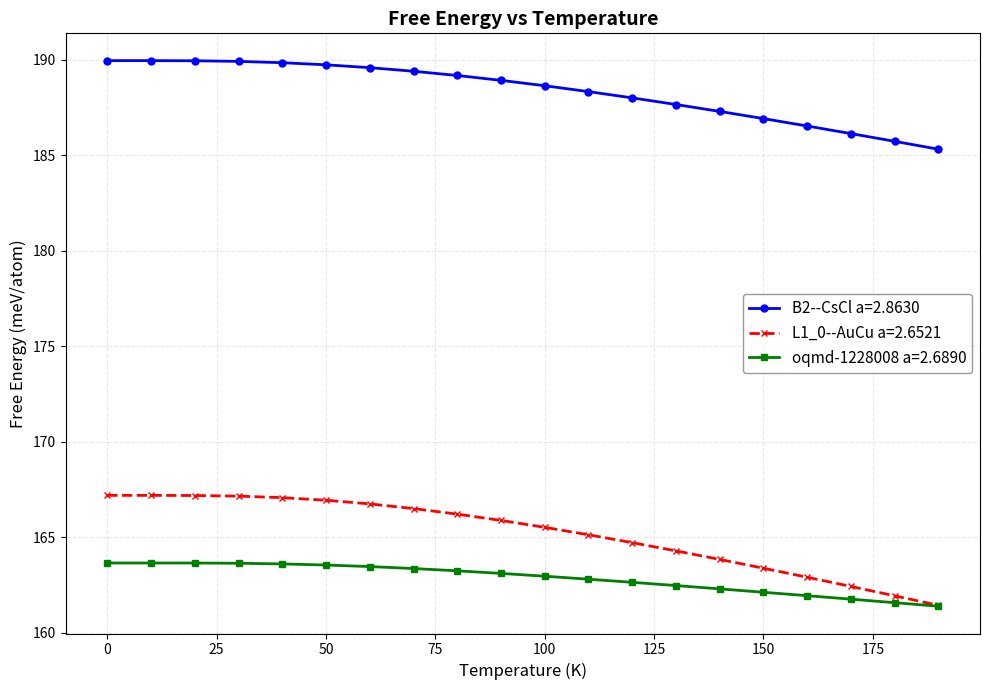

How many distinct data groups are displayed?

3